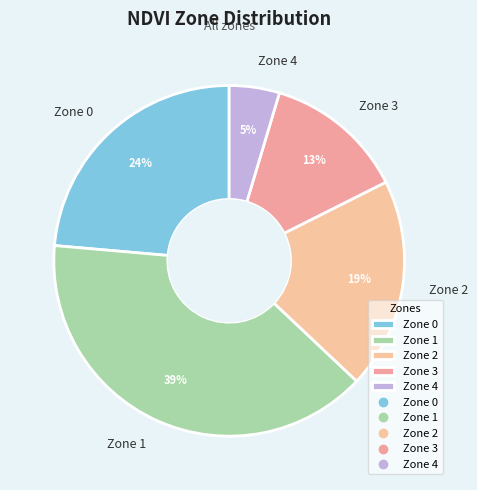

Which has a higher value, Zone 2 or Zone 4?

Zone 2